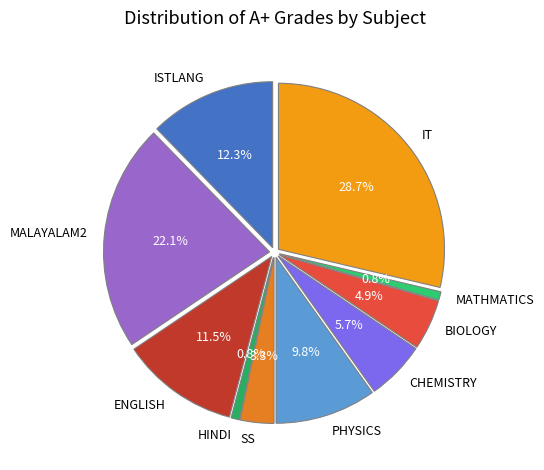

To the nearest percent, what is the difference between the largest and smallest slice percentages?

28%